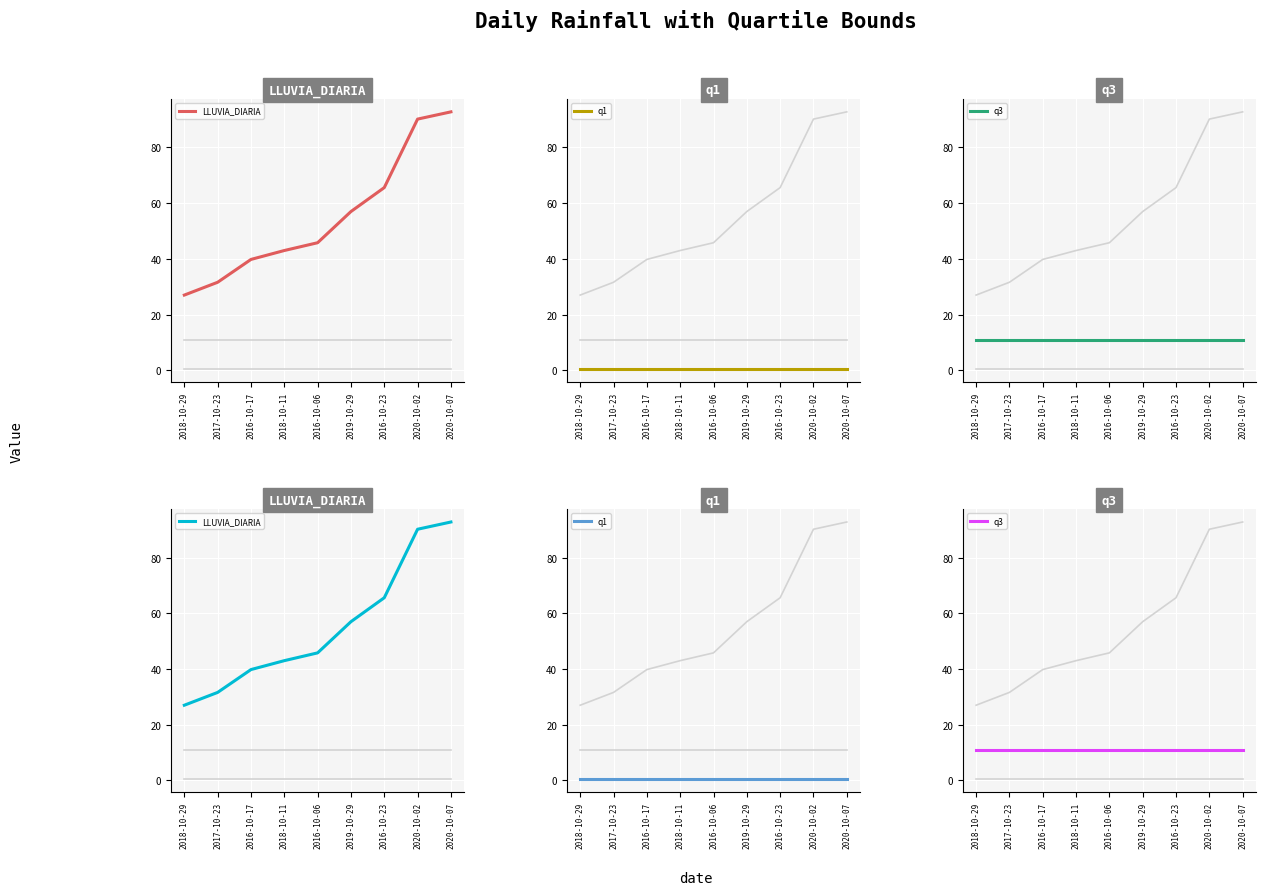

Which label corresponds to the smallest value in the chart?

2018-10-29